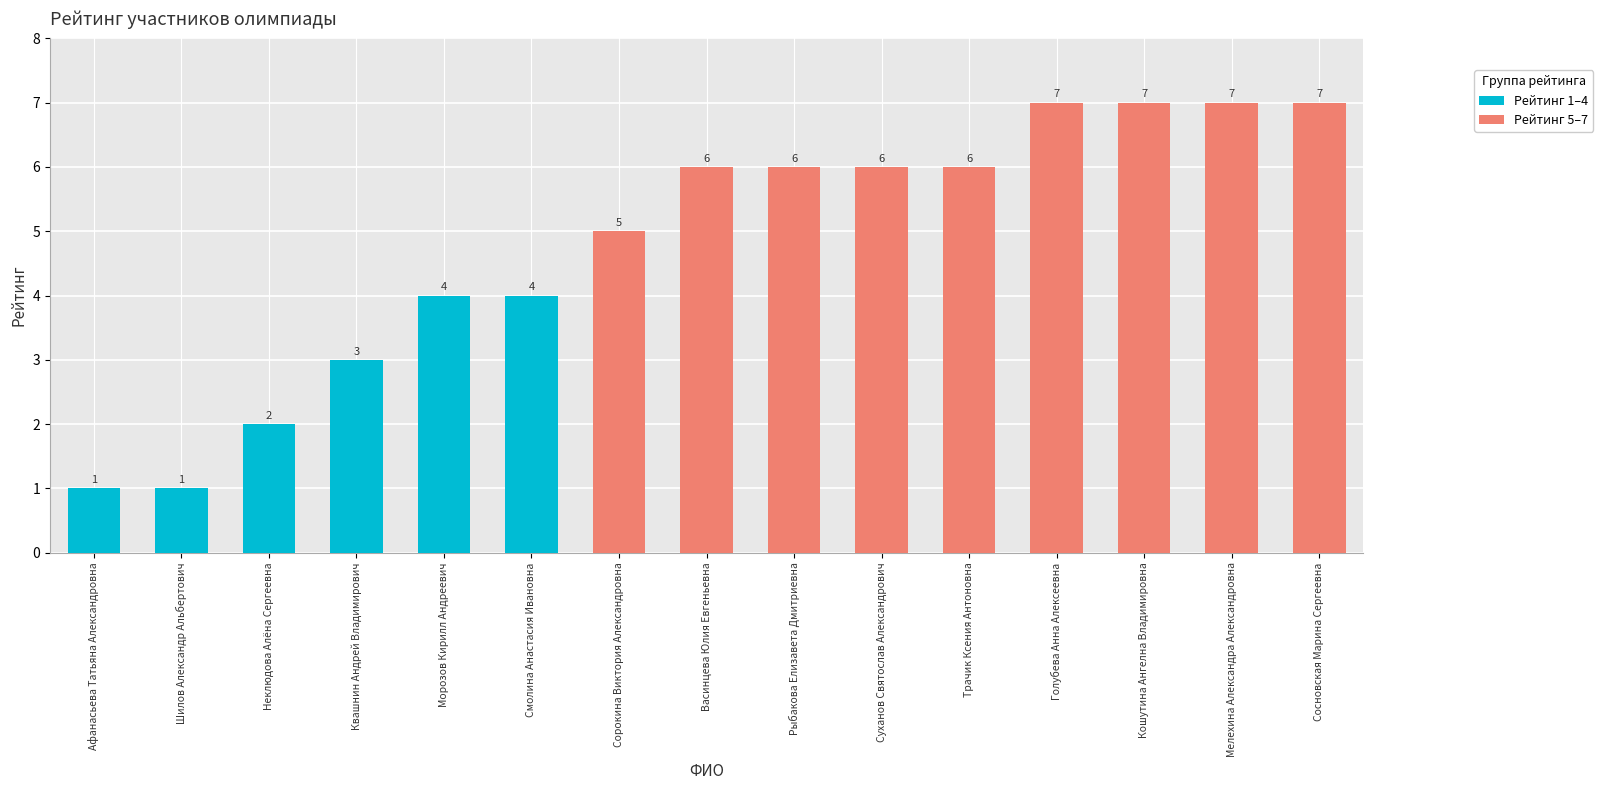

What is the ratio of the value at Суханов Святослав Александрович to the value at Трачик Ксения Антоновна?

1.0